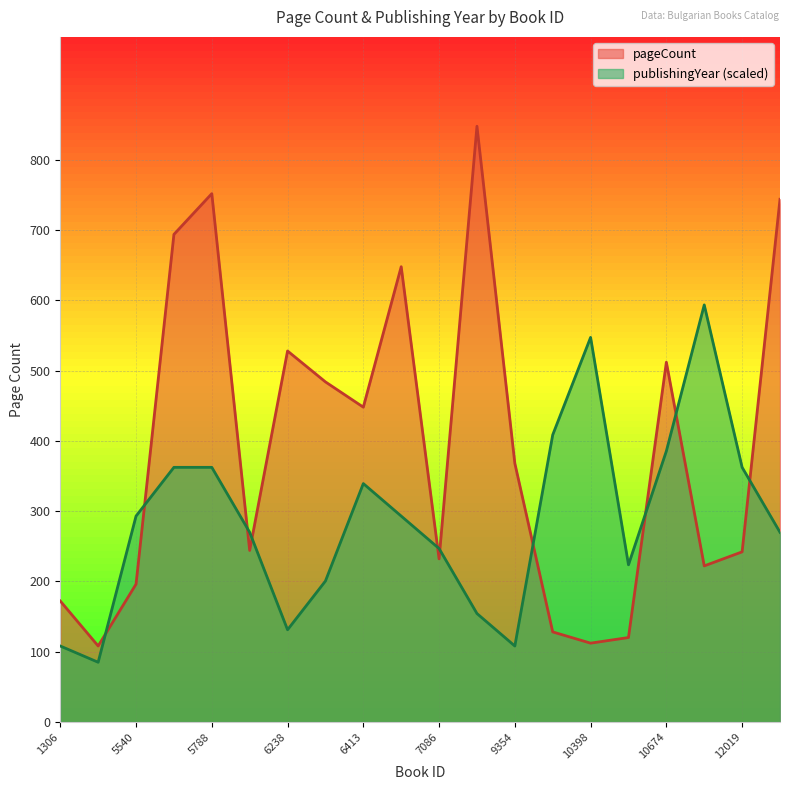

What is the lowest value of the publishingYear series?

84.8